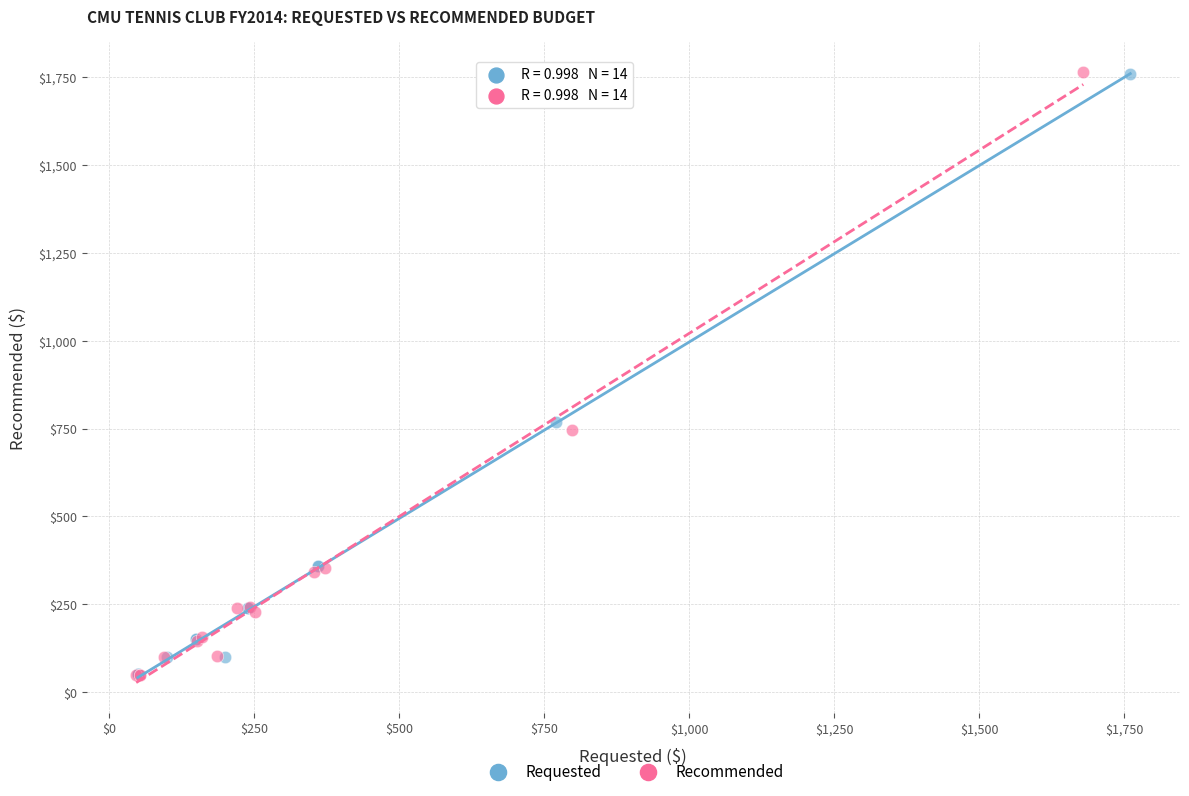

Which series has the widest spread of Y values?

Recommended